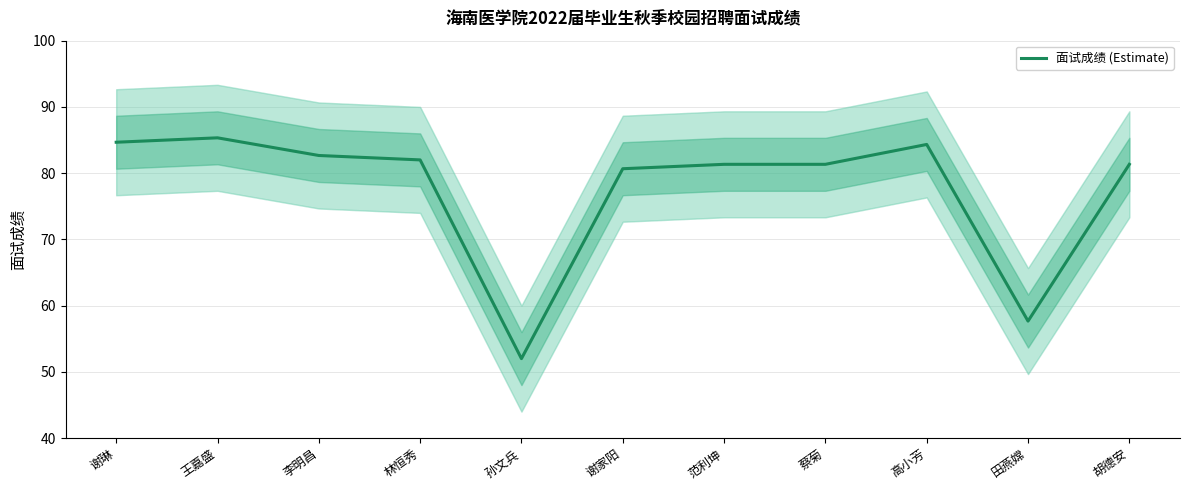

At which label does the data first exceed 81?

谢琳